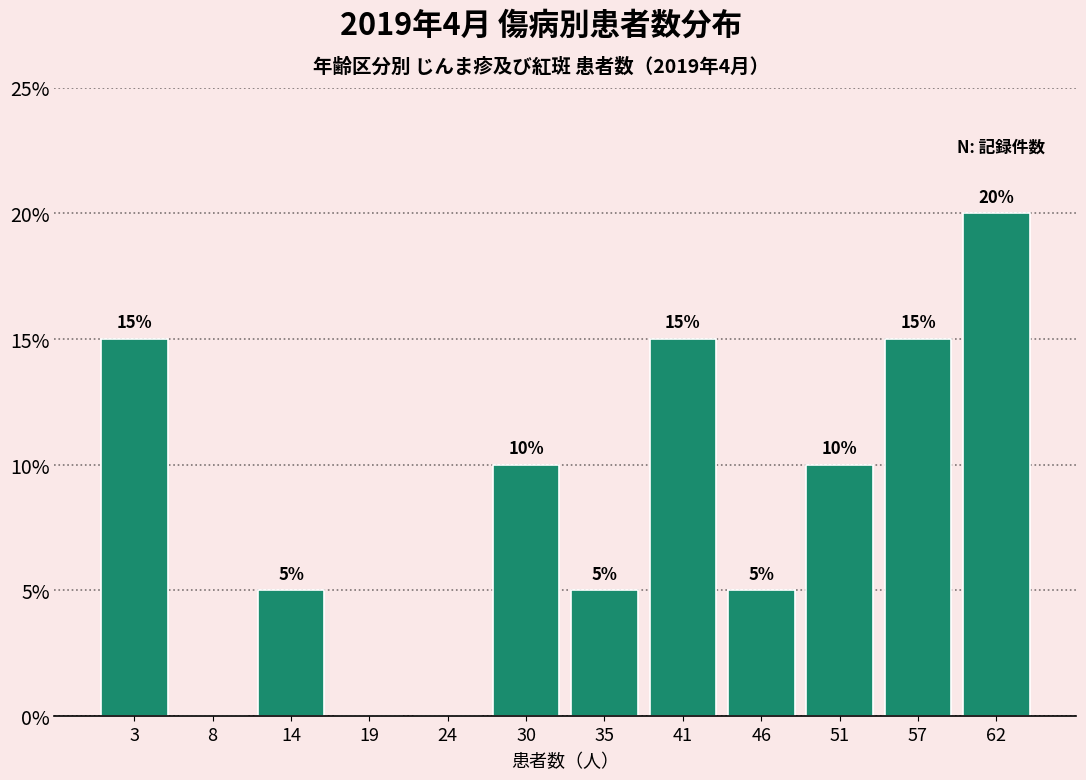

Over which range of the x-axis is the bar tallest?

60 to 65